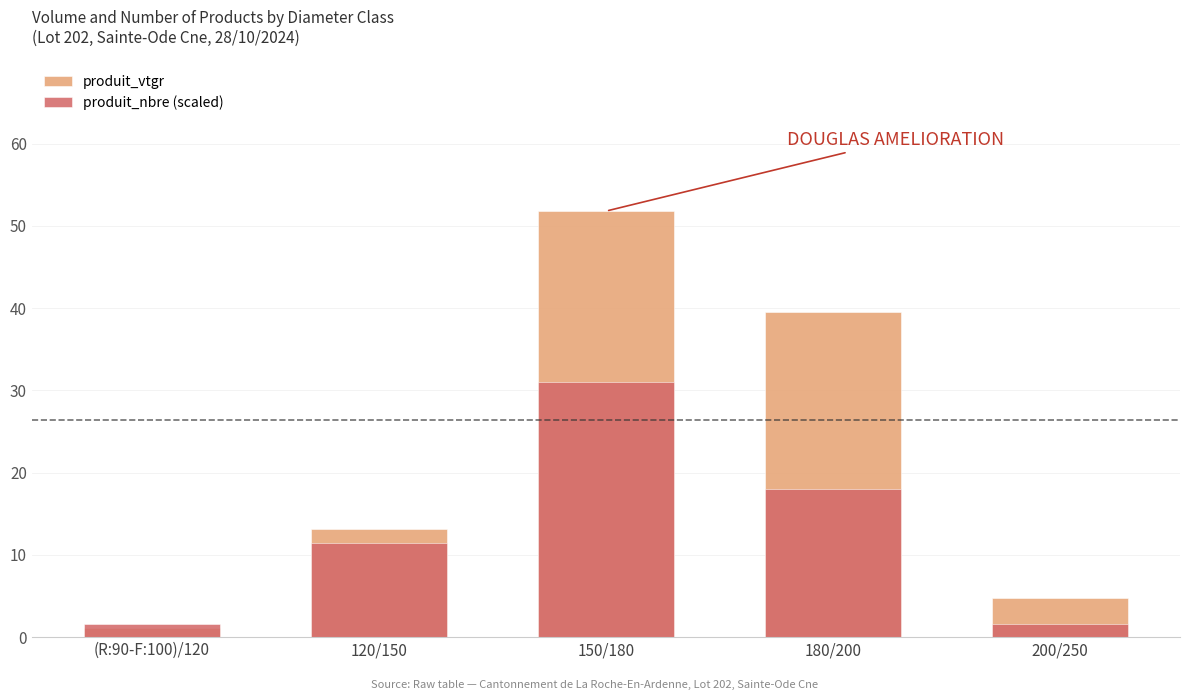

What is the average value of the produit_nbre (scaled) series?

12.8